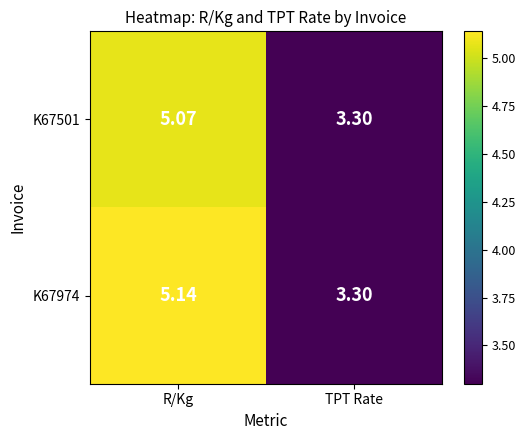

At which category is the sum across all series the highest?

R/Kg